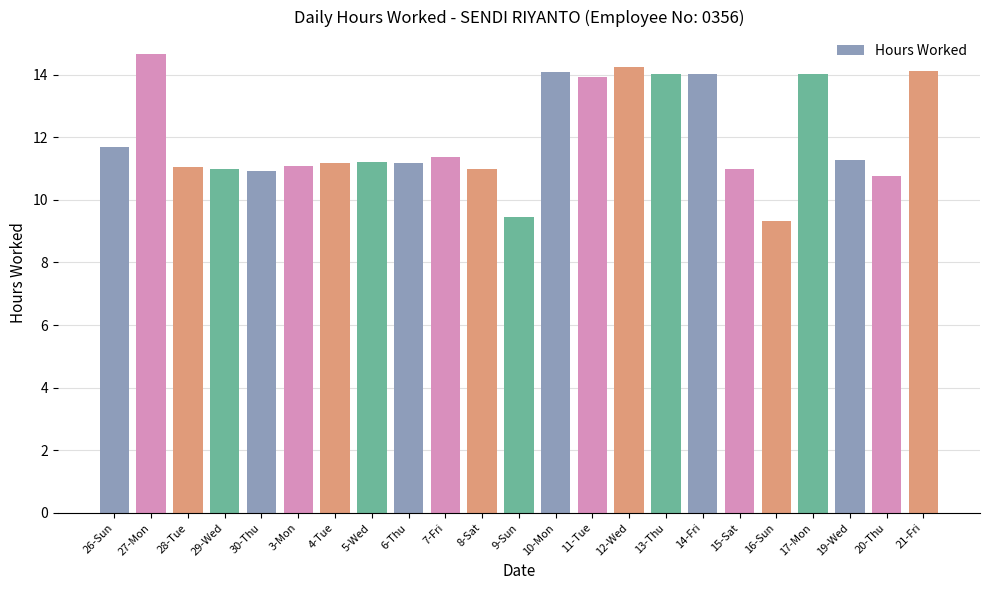

What is the value of the 9th bar from the left?

11.2